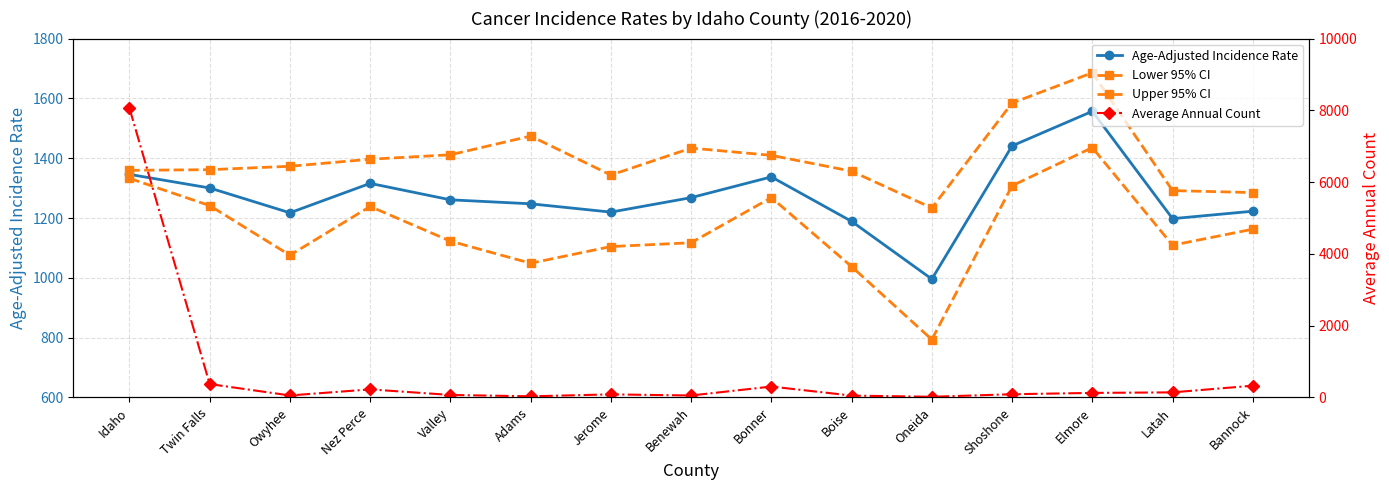

Reading left to right, what are all the values shown in this chart?

Age-Adjusted Incidence Rate: Idaho=1345.9	Twin Falls=1300.4	Owyhee=1217.4	Nez Perce=1315.8	Valley=1260.8	Adams=1247.5	Jerome=1219.7	Benewah=1268.1	Bonner=1337.5	Boise=1188.8	Oneida=995.7	Shoshone=1441.2	Elmore=1556.8	Latah=1197.8	Bannock=1222.7
Lower 95% CI: Idaho=1332.6	Twin Falls=1241.4	Owyhee=1075.5	Nez Perce=1238.6	Valley=1122.6	Adams=1048.7	Jerome=1104.5	Benewah=1117.3	Bonner=1268.3	Boise=1037.5	Oneida=793.5	Shoshone=1307.9	Elmore=1435.5	Latah=1109.0	Bannock=1162.6
Upper 95% CI: Idaho=1359.4	Twin Falls=1361.6	Owyhee=1373.0	Nez Perce=1396.6	Valley=1411.4	Adams=1474.0	Jerome=1343.7	Benewah=1433.8	Bonner=1409.5	Boise=1356.5	Oneida=1233.6	Shoshone=1584.5	Elmore=1685.7	Latah=1291.7	Bannock=1285.0
Average Annual Count: Idaho=8062.0	Twin Falls=372.0	Owyhee=55.0	Nez Perce=224.0	Valley=69.0	Adams=31.0	Jerome=85.0	Benewah=54.0	Bonner=303.0	Boise=51.0	Oneida=18.0	Shoshone=89.0	Elmore=126.0	Latah=141.0	Bannock=327.0